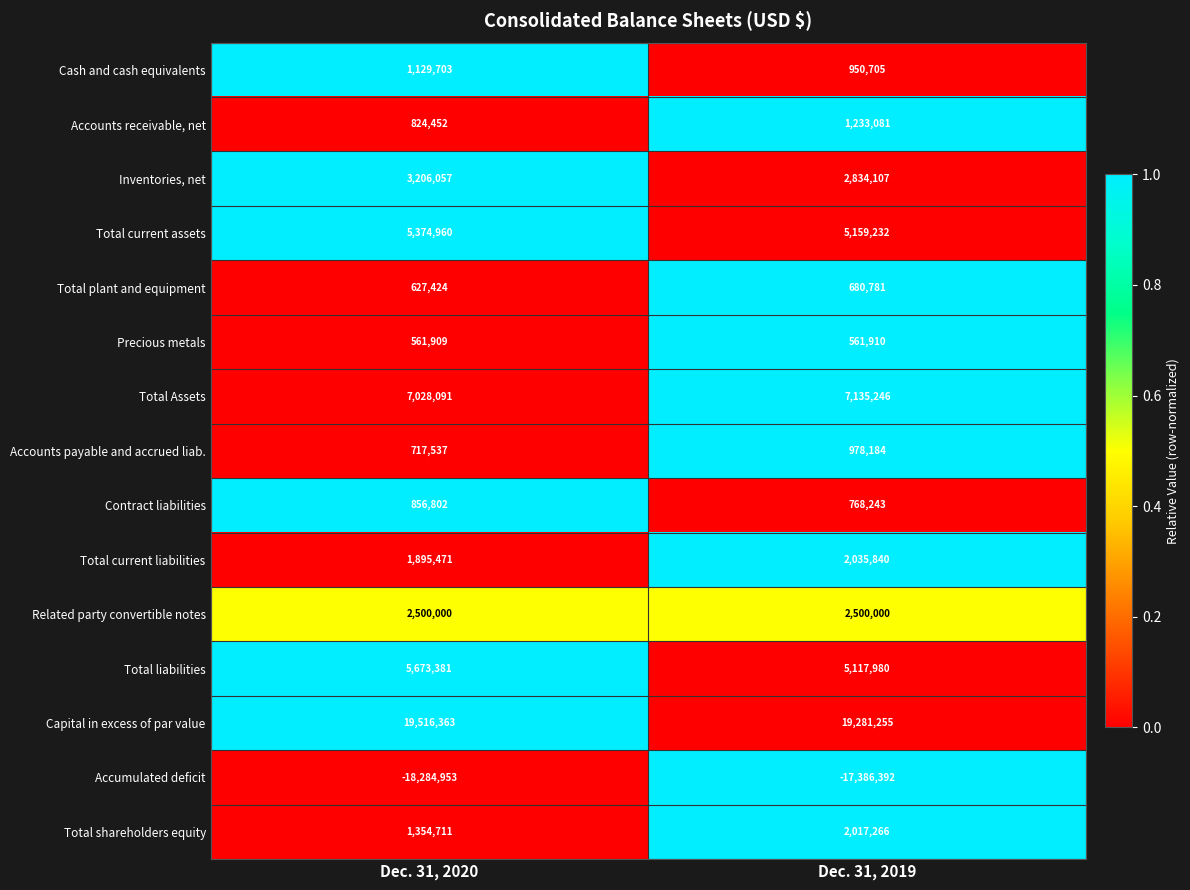

Reading right to left, list all the values displayed in this chart.

Cash and cash equivalents: Dec. 31, 2019=950705	Dec. 31, 2020=1129703
Accounts receivable, net: Dec. 31, 2019=1233081	Dec. 31, 2020=824452
Inventories, net: Dec. 31, 2019=2834107	Dec. 31, 2020=3206057
Total current assets: Dec. 31, 2019=5159232	Dec. 31, 2020=5374960
Total plant and equipment: Dec. 31, 2019=680781	Dec. 31, 2020=627424
Precious metals: Dec. 31, 2019=561910	Dec. 31, 2020=561909
Total Assets: Dec. 31, 2019=7135246	Dec. 31, 2020=7028091
Accounts payable and accrued liab.: Dec. 31, 2019=978184	Dec. 31, 2020=717537
Contract liabilities: Dec. 31, 2019=768243	Dec. 31, 2020=856802
Total current liabilities: Dec. 31, 2019=2035840	Dec. 31, 2020=1895471
Related party convertible notes: Dec. 31, 2019=2500000	Dec. 31, 2020=2500000
Total liabilities: Dec. 31, 2019=5117980	Dec. 31, 2020=5673381
Capital in excess of par value: Dec. 31, 2019=19281255	Dec. 31, 2020=19516363
Accumulated deficit: Dec. 31, 2019=-17386392	Dec. 31, 2020=-18284953
Total shareholders equity: Dec. 31, 2019=2017266	Dec. 31, 2020=1354711